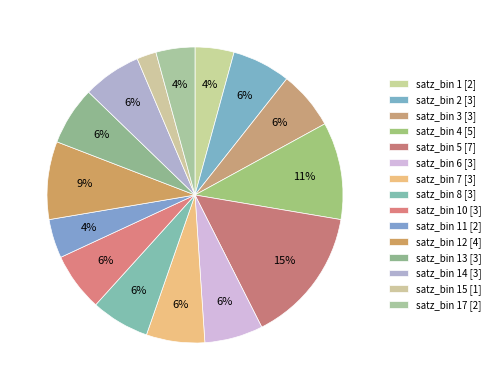

How many slices are in this pie chart?

15